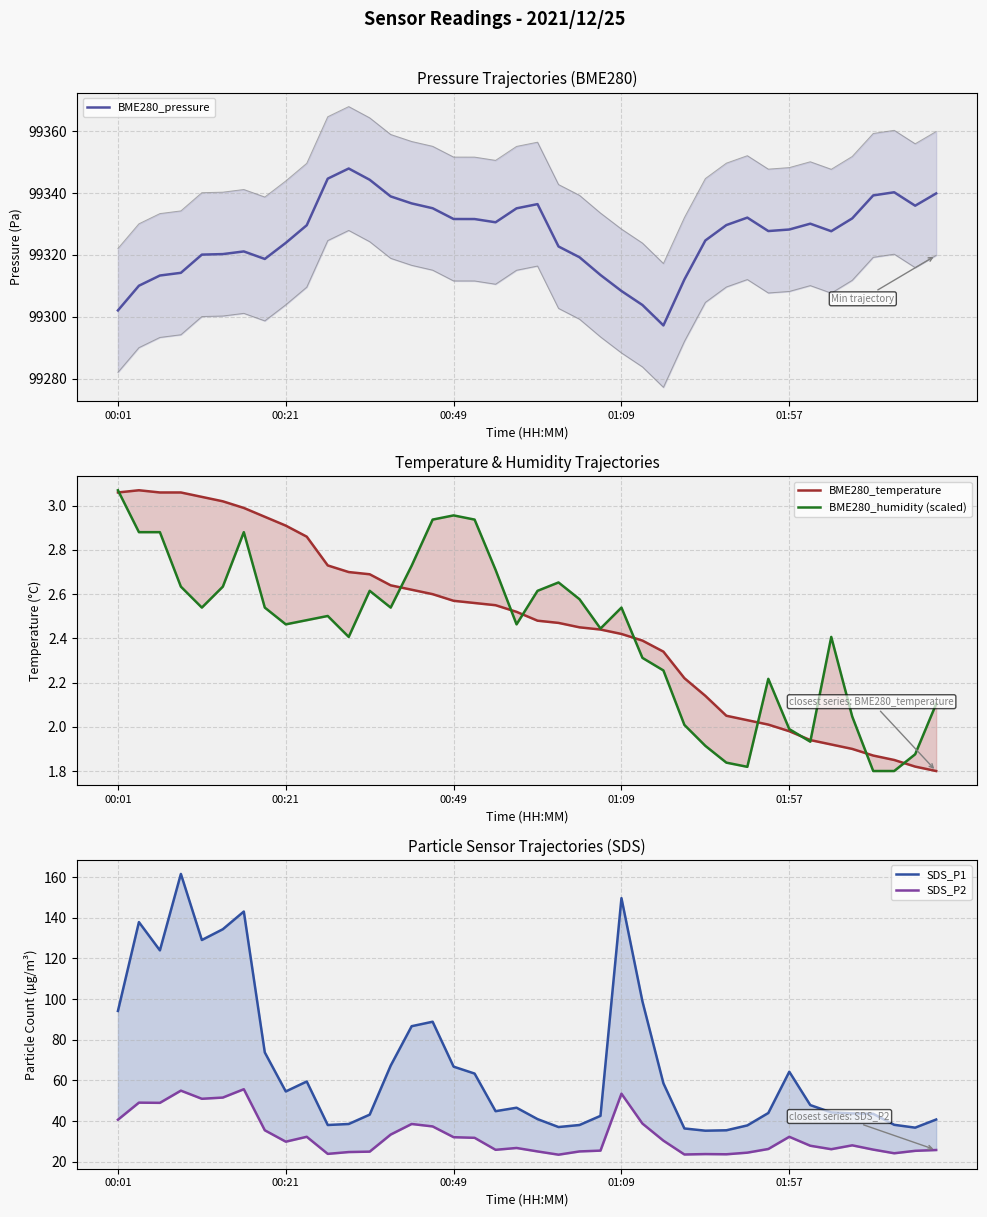

What is the difference between the BME280_pressure values at 5 and 14?

16.4